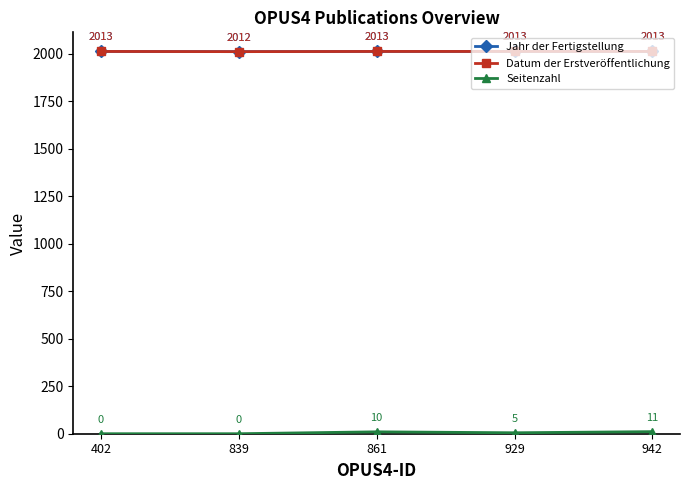

At which category does Seitenzahl reach its first local peak?

861